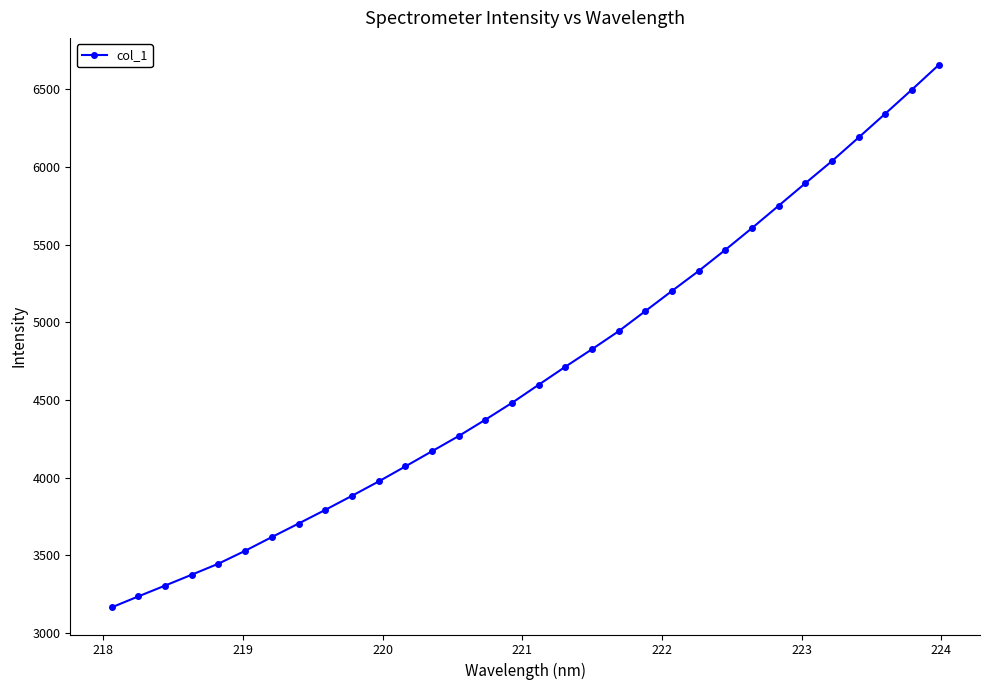

True or false: there are more than 2 points higher than both neighbors.

False